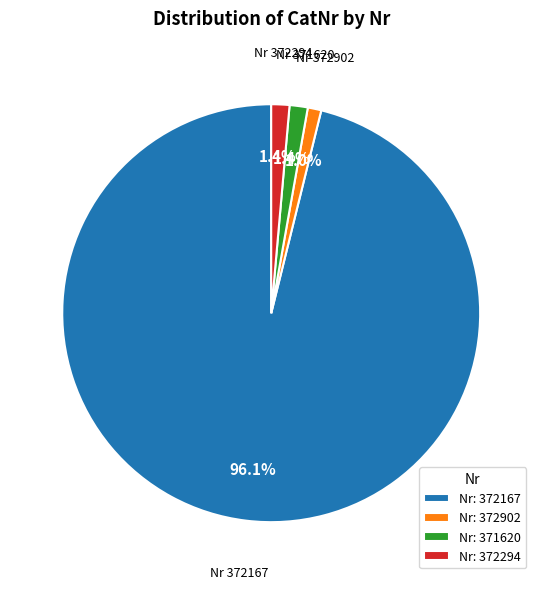

What is the largest slice in the pie chart?

Nr: 372167